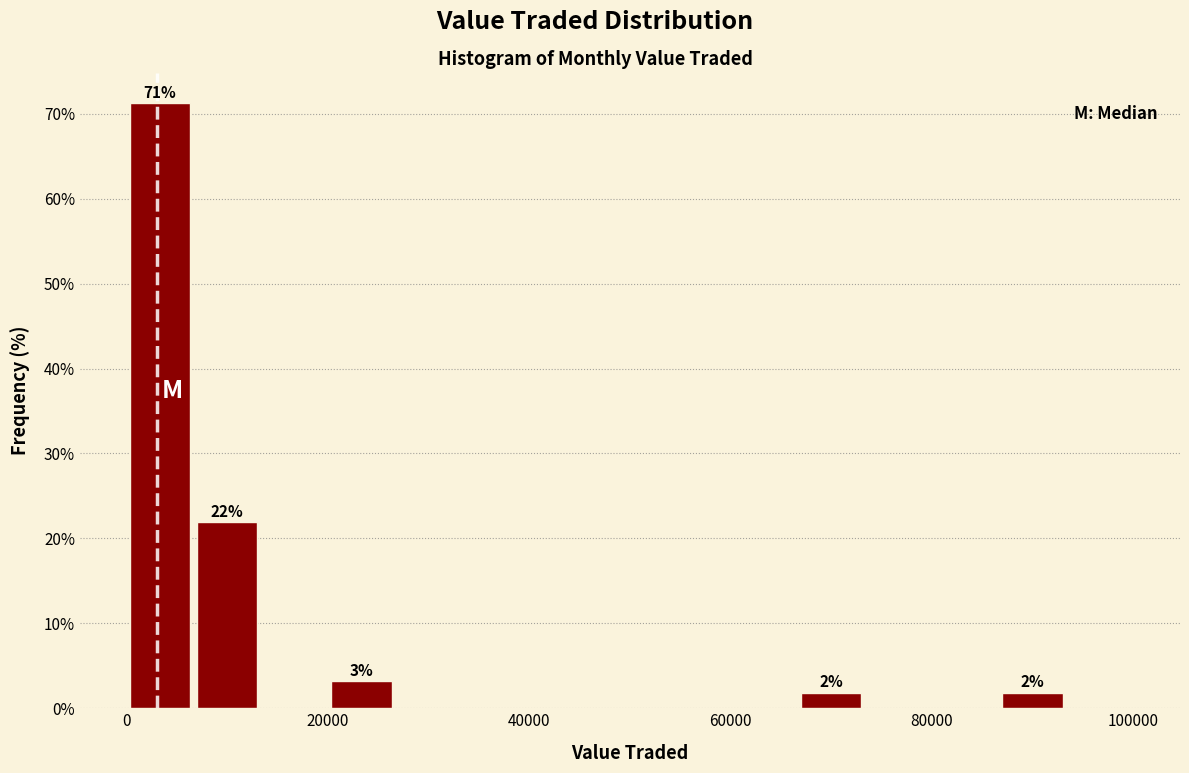

Read against the x-axis, roughly where is the centre of the tallest bar?

4000